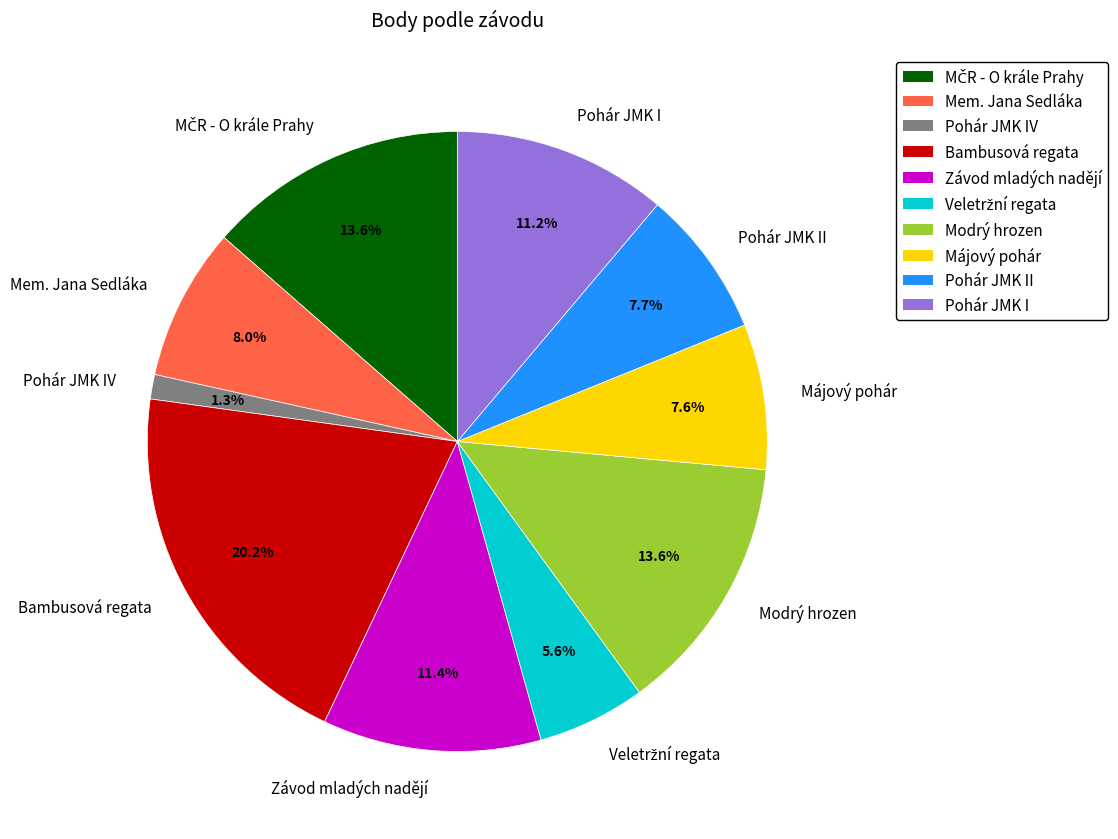

To the nearest percent, what is the difference between the largest and smallest slice percentages?

19%